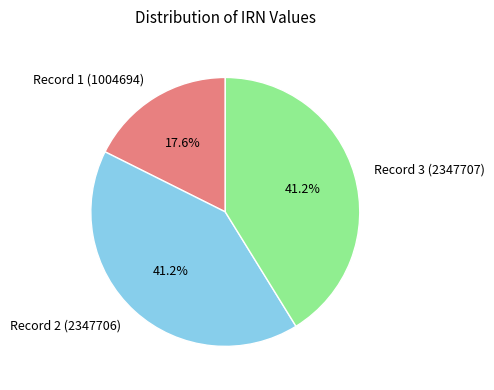

Which slice is the smallest?

Record 1 (1004694)